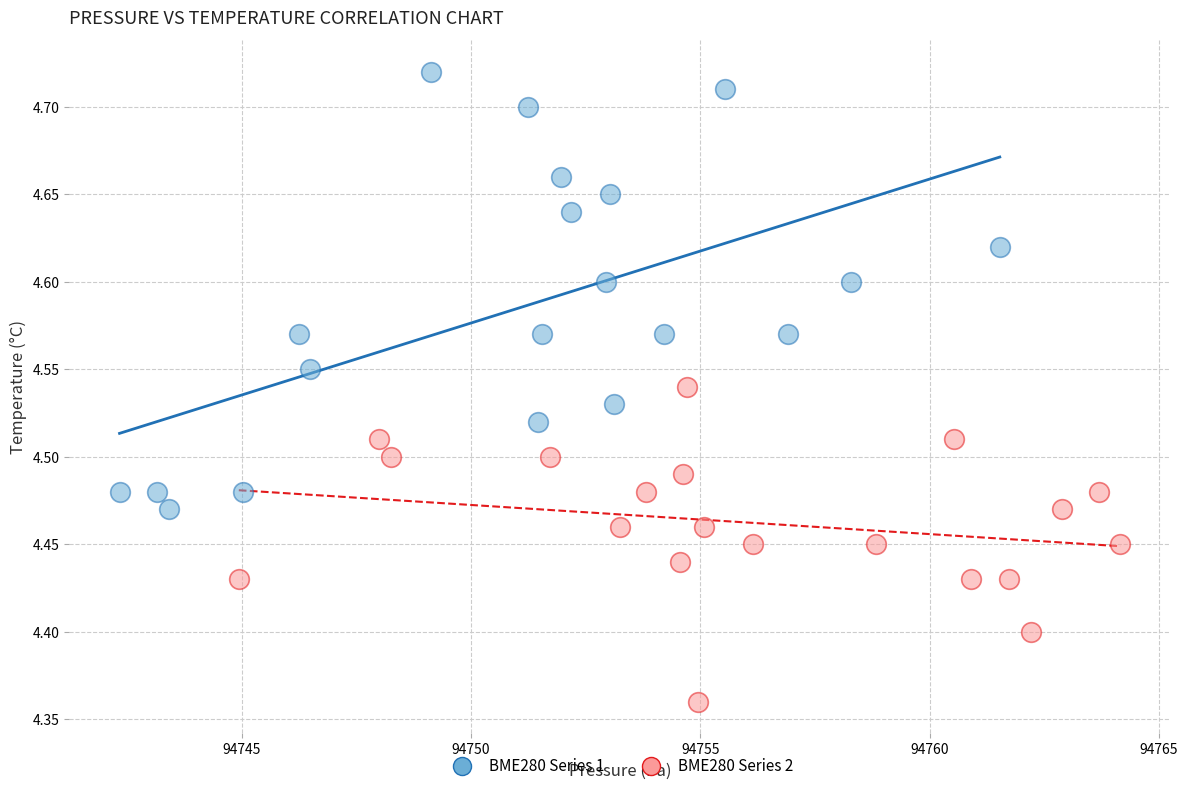

Which series has the largest Y range (max minus min)?

BME280 Series 1